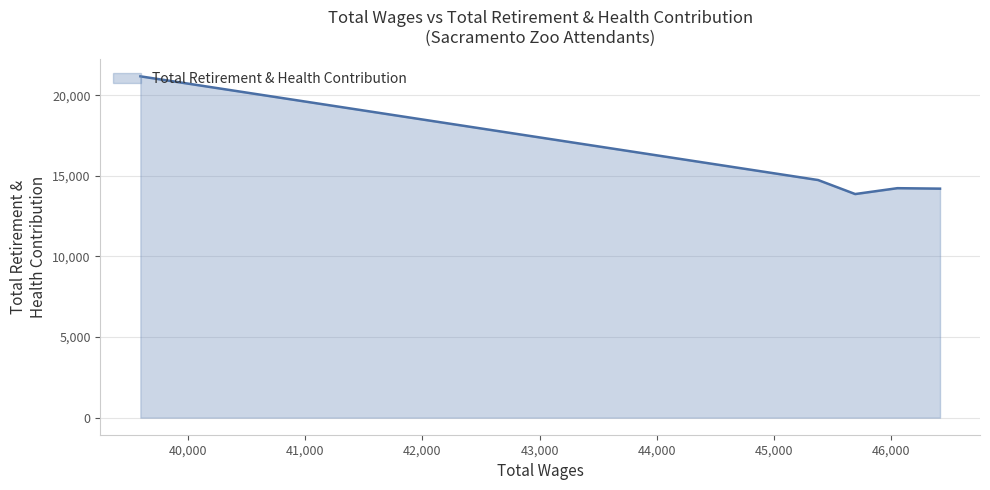

What is the smallest value displayed?

13869